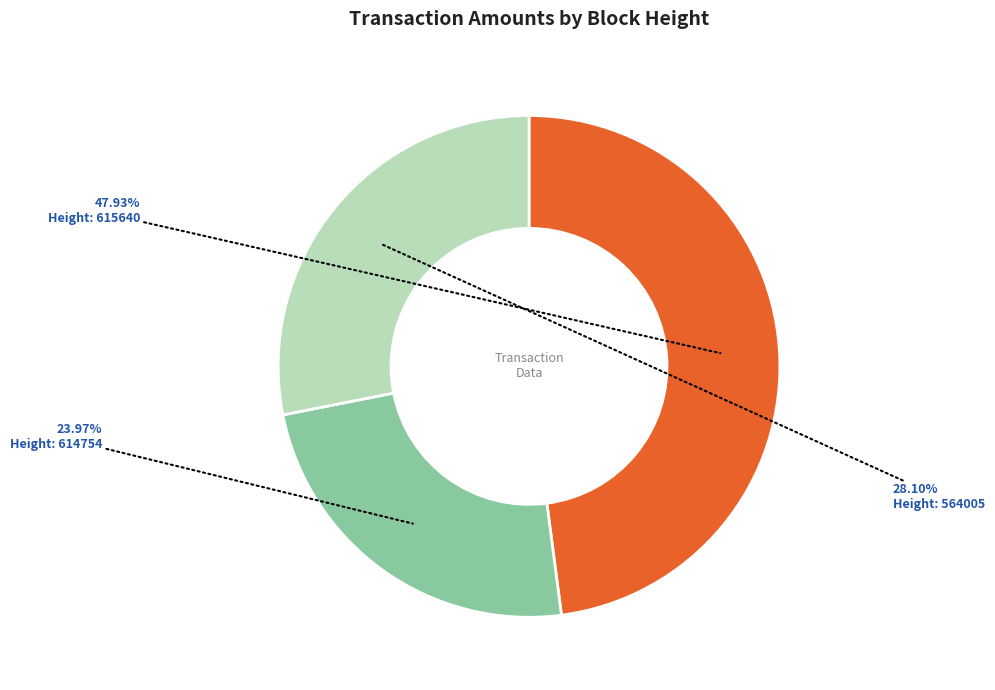

Is there any slice that represents more than half of the pie?

No